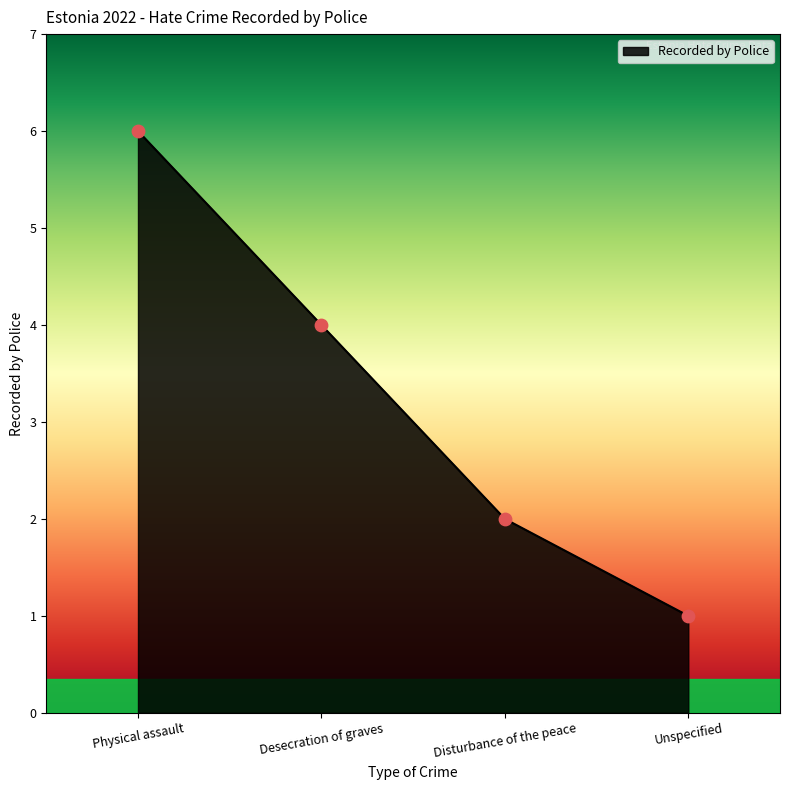

What is the change in value from Physical assault to Desecration of graves?

-2